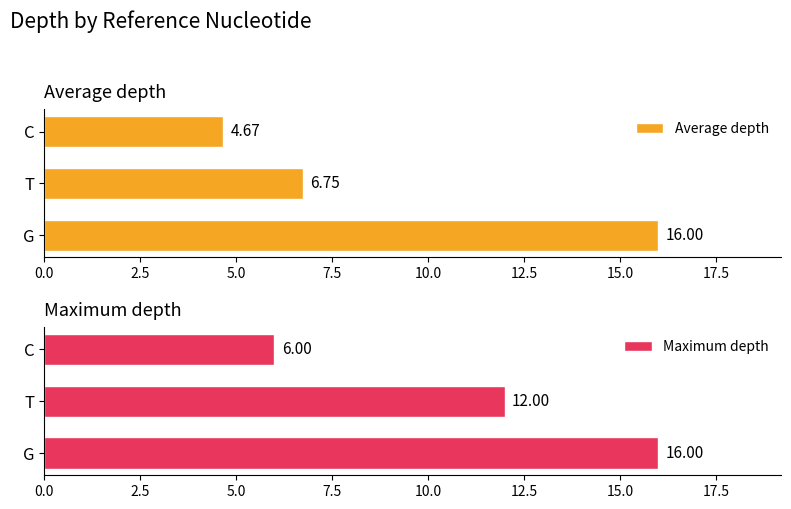

How many groups of bars are there?

3